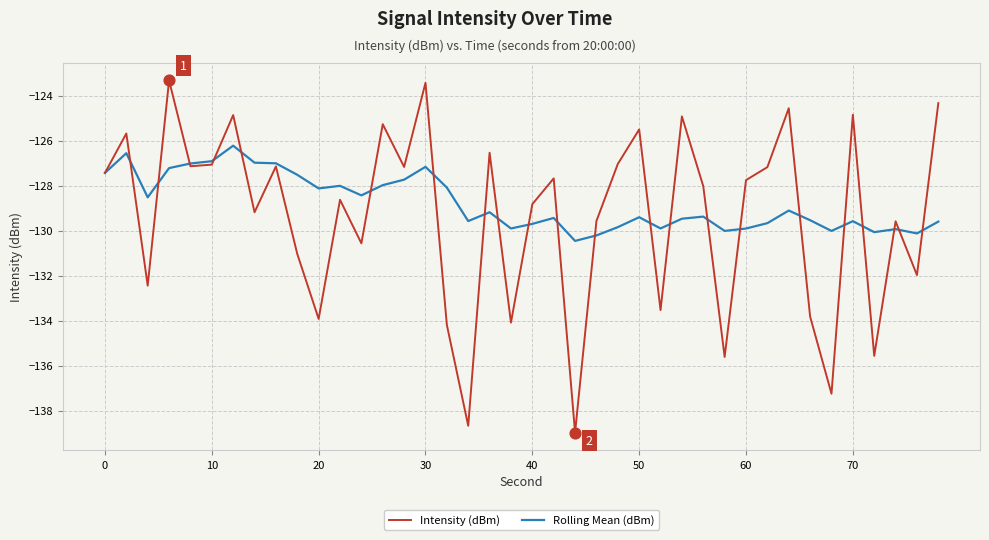

Rank the series by their maximum value, from lowest to highest.

Rolling Mean (dBm), Intensity (dBm)